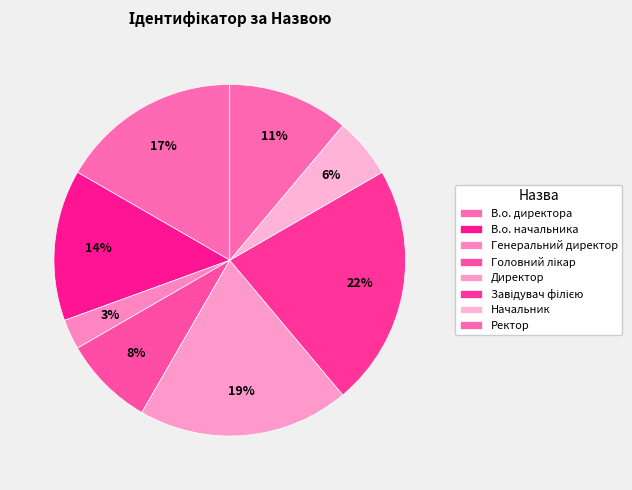

True or false: Директор accounts for 33% of the total.

False